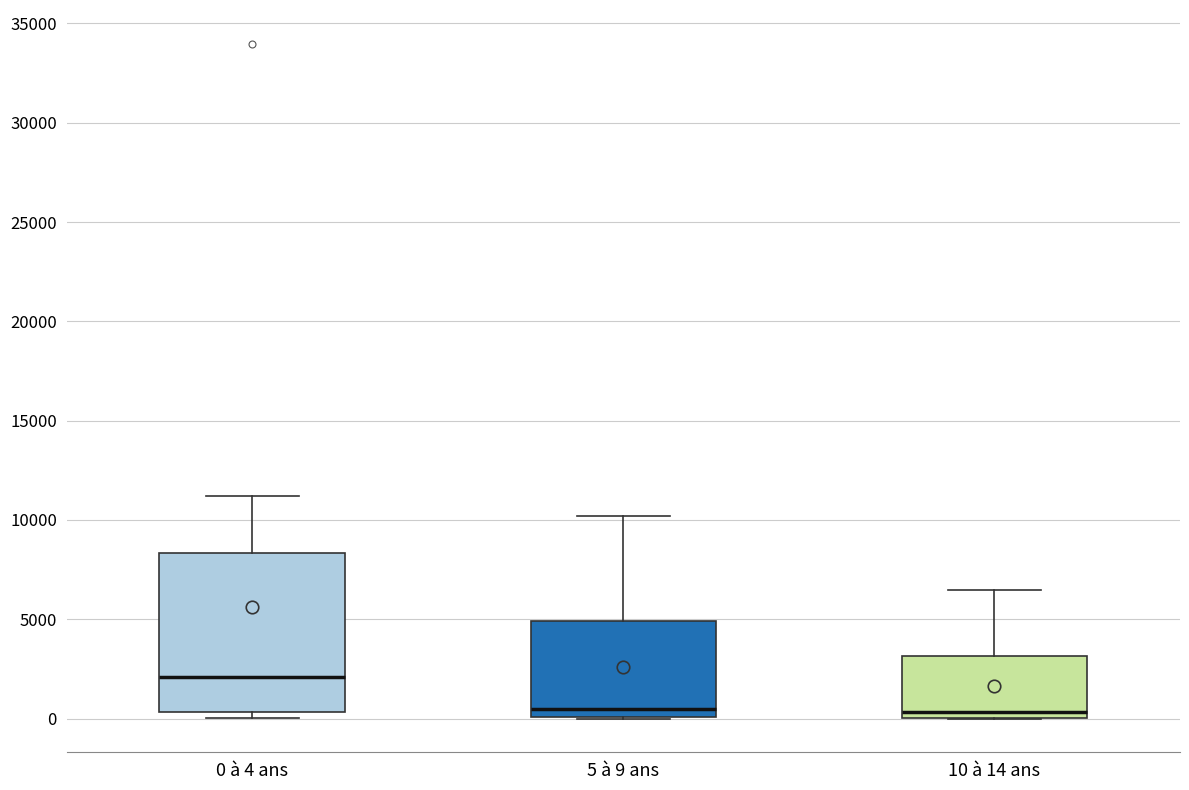

Reading left to right, transcribe this box plot: for each box, give where its median line is, the range the box spans, and where its two whiskers end, as read against the y-axis. The values are not printed on the chart, so give them approximately, as read against the axis.

0 à 4 ans: median 2000, box 500 to 8500, whiskers 0 to 11000
5 à 9 ans: median 500, box 0 to 5000, whiskers 0 to 10000
10 à 14 ans: median 500, box 0 to 3000, whiskers 0 to 6500